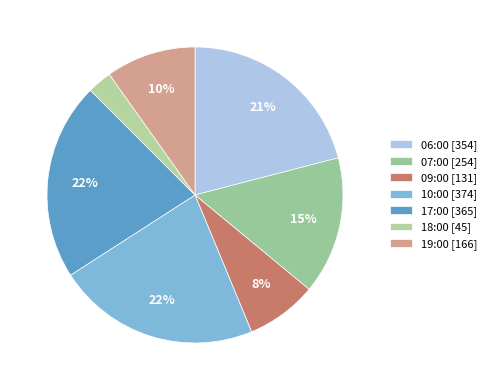

Count the number of slices in the pie.

7